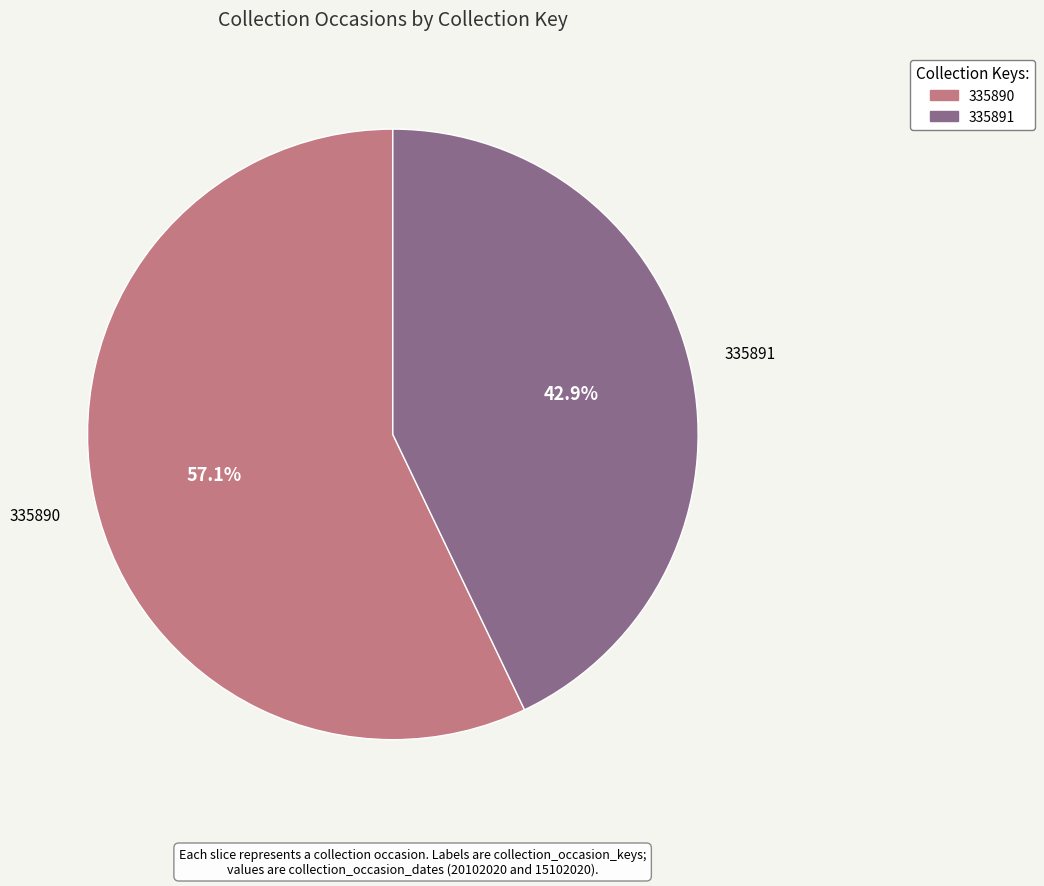

Between 335890 and 335891, which is larger?

335890